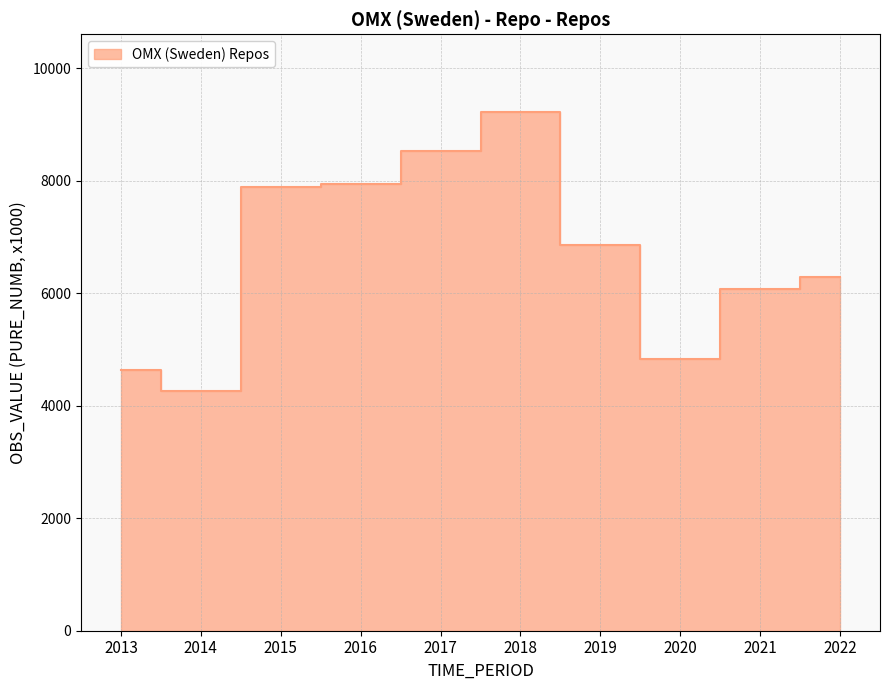

What is the smallest value displayed?

4267.4